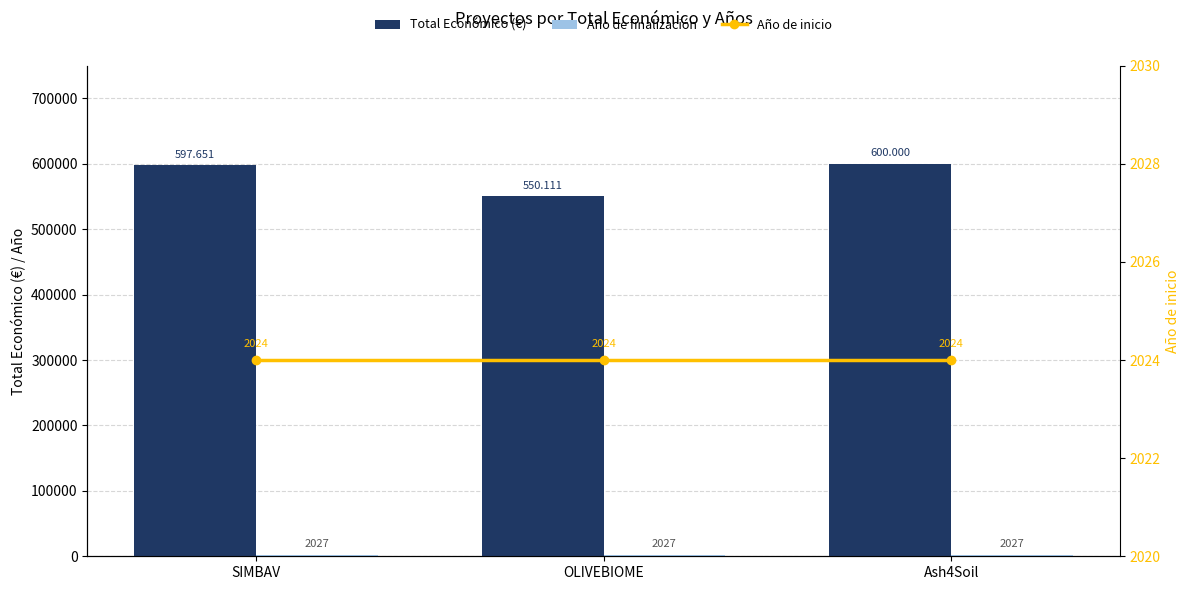

Reading left to right, list all the values displayed in this chart.

Total Económico (€): 597651	550111	600000
Año de finalización: 2027	2027	2027
Año de inicio: 2024	2024	2024